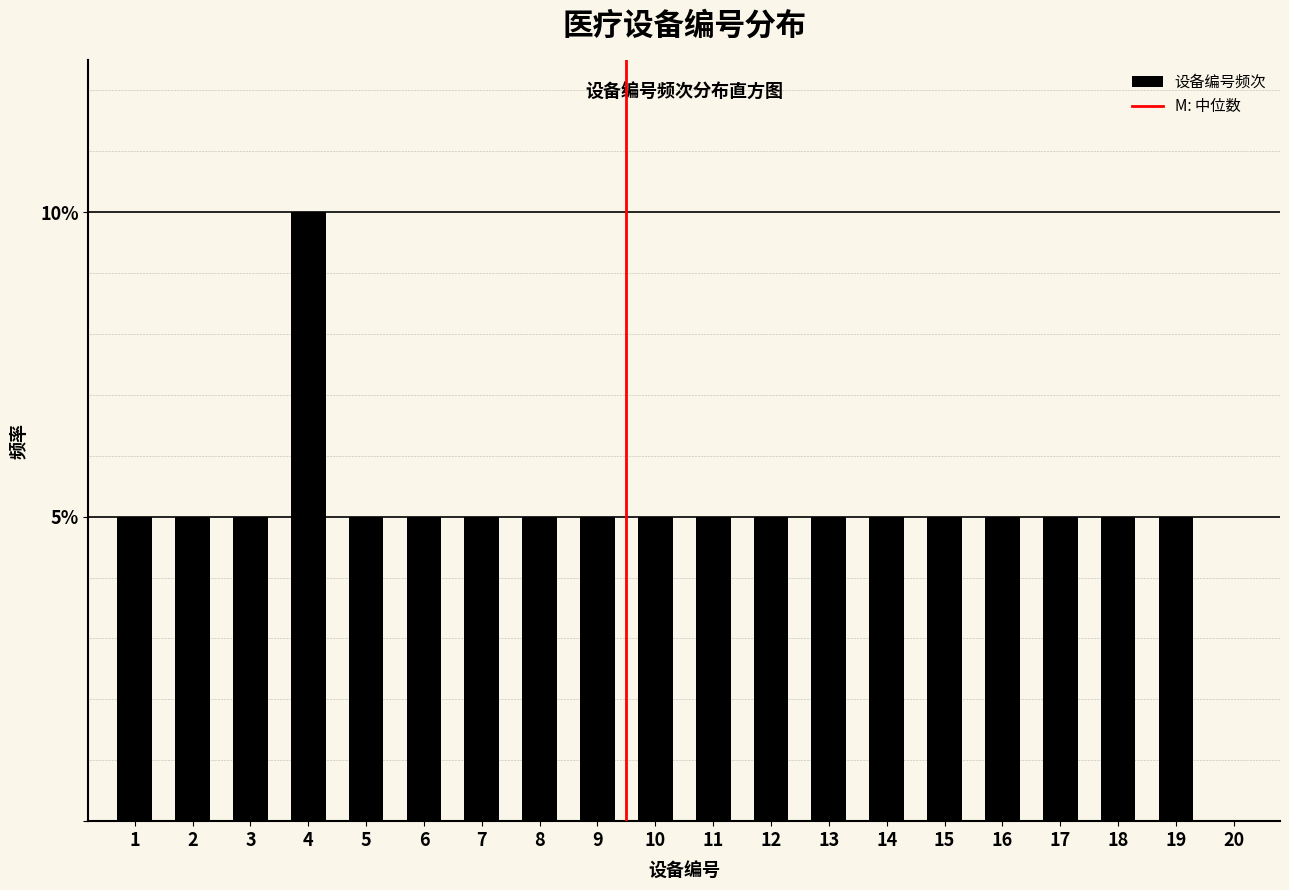

Reading left to right, what are all the values shown in this chart?

1=5	2=5	3=5	4=10	5=5	6=5	7=5	8=5	9=5	10=5	11=5	12=5	13=5	14=5	15=5	16=5	17=5	18=5	19=5	20=0